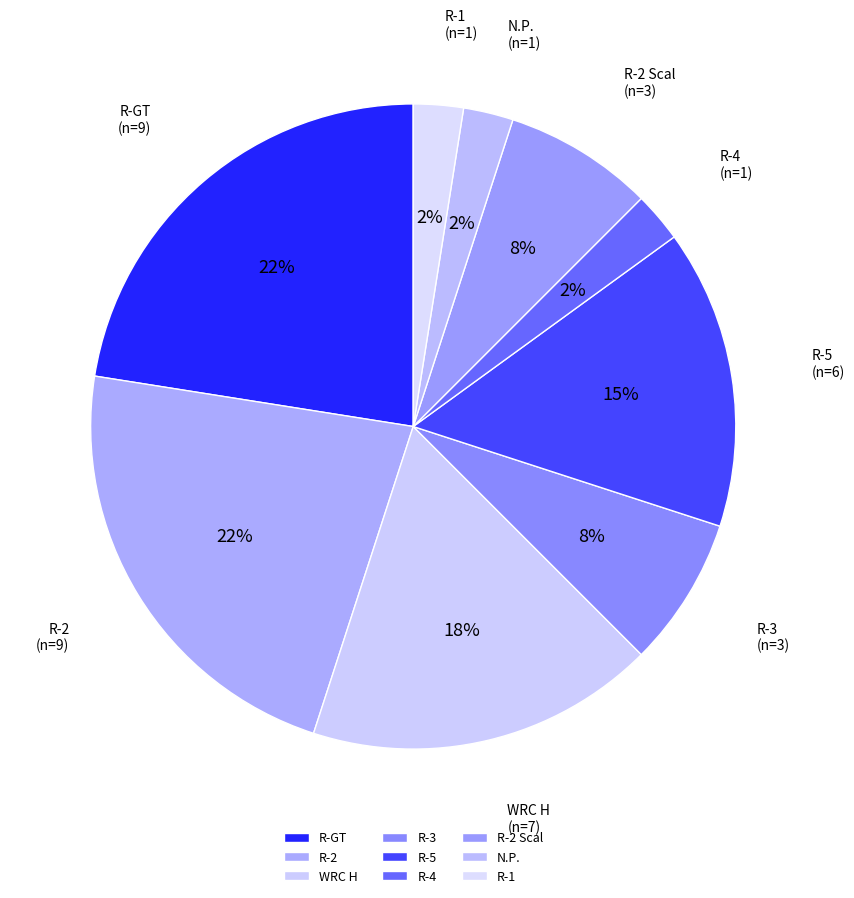

Is it true that R-4 is 2% of the pie?

True